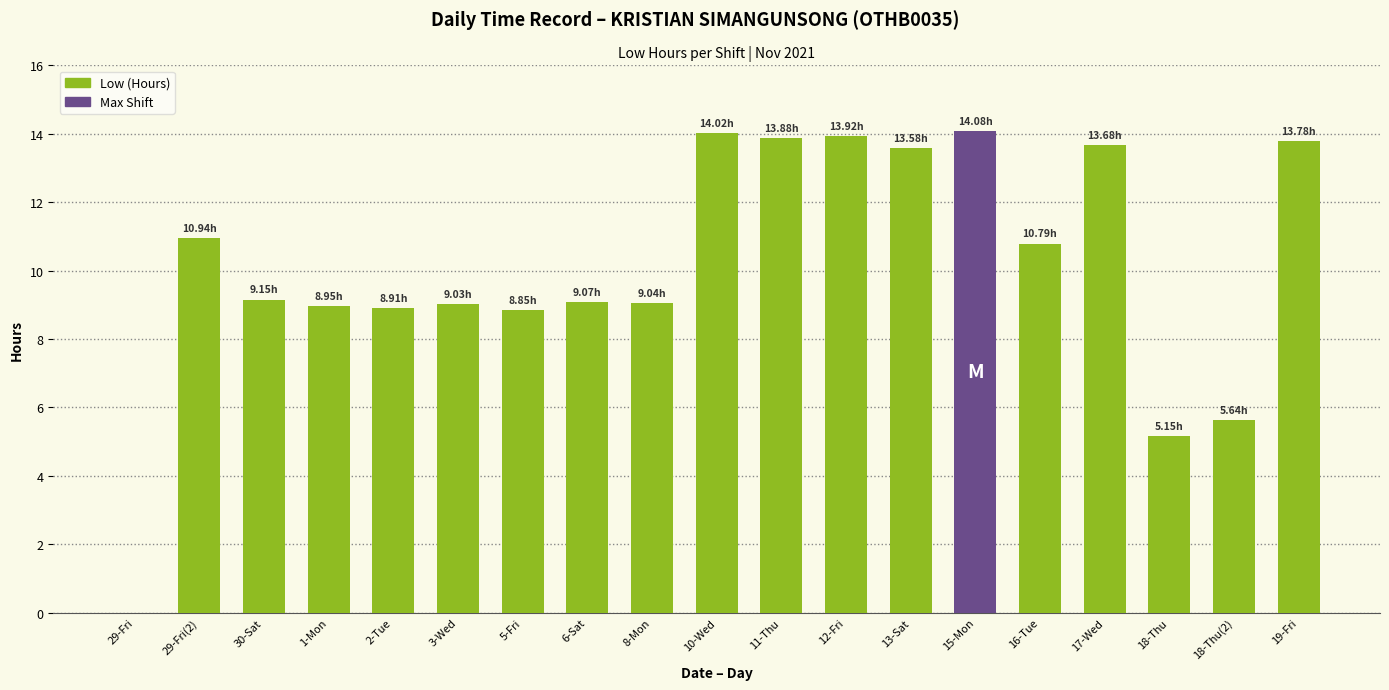

Which has a higher value, 11-Thu or 1-Mon?

11-Thu